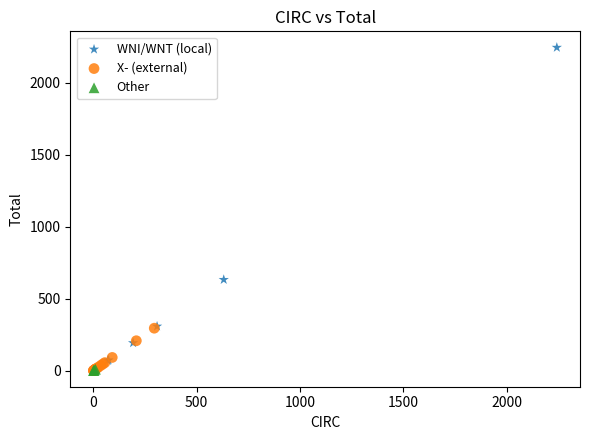

Which series has the largest Y range (max minus min)?

WNI/WNT (local)